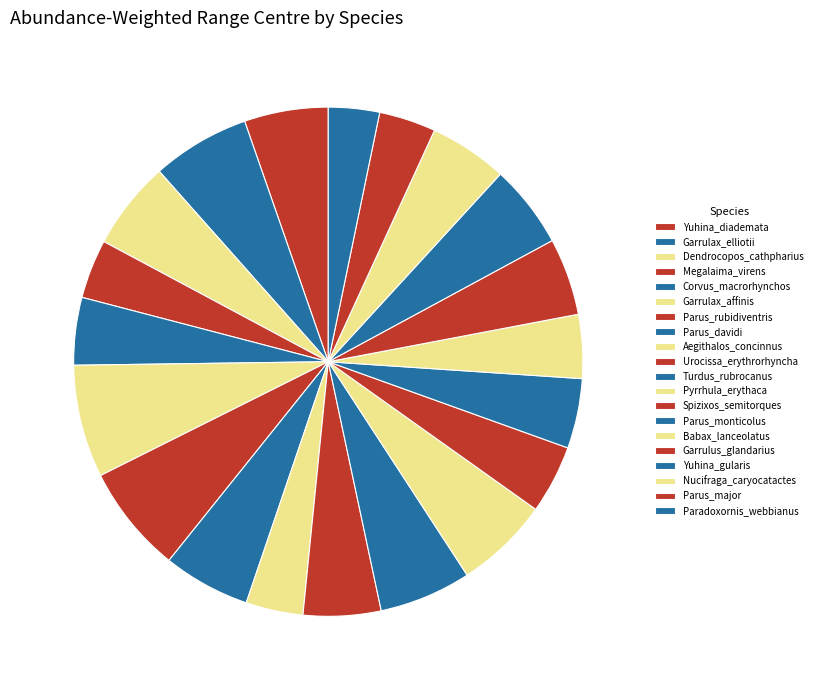

Approximately how many times larger is the value at Babax_lanceolatus compared to Pyrrhula_erythaca?

0.7